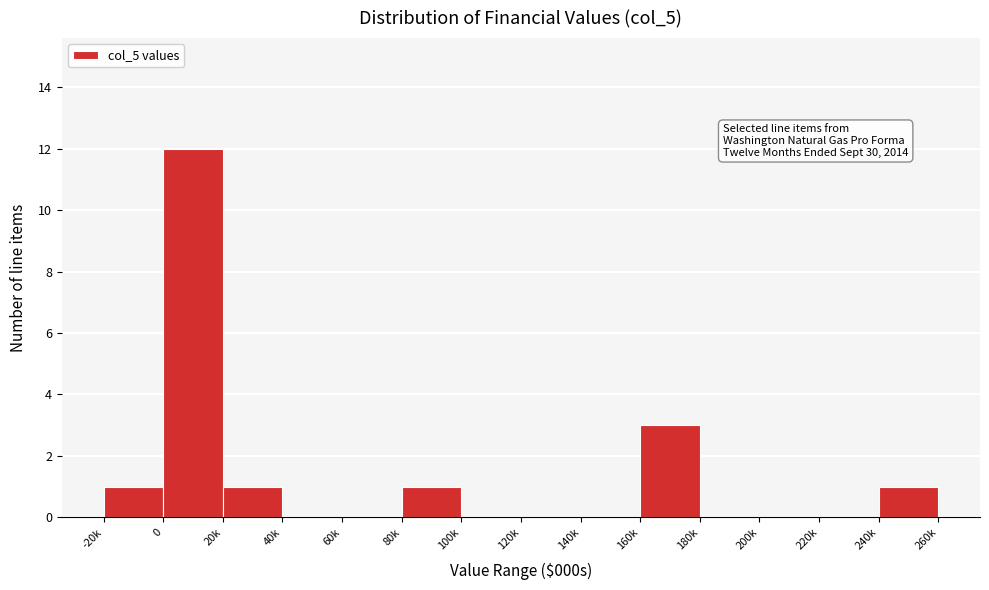

Reading left to right, list all the values displayed in this chart.

-20k=1	0=12	20k=1	40k=0	60k=0	80k=1	100k=0	120k=0	140k=0	160k=3	180k=0	200k=0	220k=0	240k=1